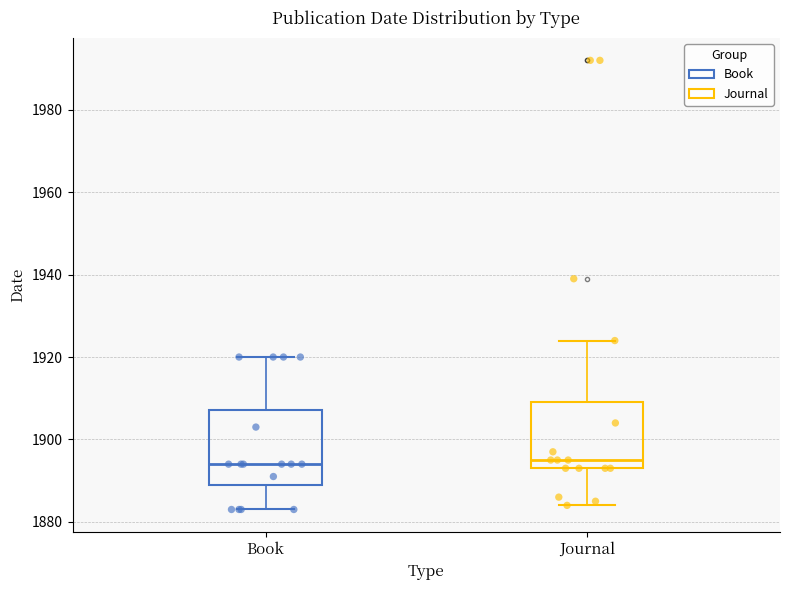

Reading left to right, transcribe this box plot: for each box, give where its median line is, the range the box spans, and where its two whiskers end, as read against the y-axis. The values are not printed on the chart, so give them approximately, as read against the axis.

Book: median 1894, box 1890 to 1908, whiskers 1884 to 1920
Journal: median 1896, box 1894 to 1910, whiskers 1884 to 1924